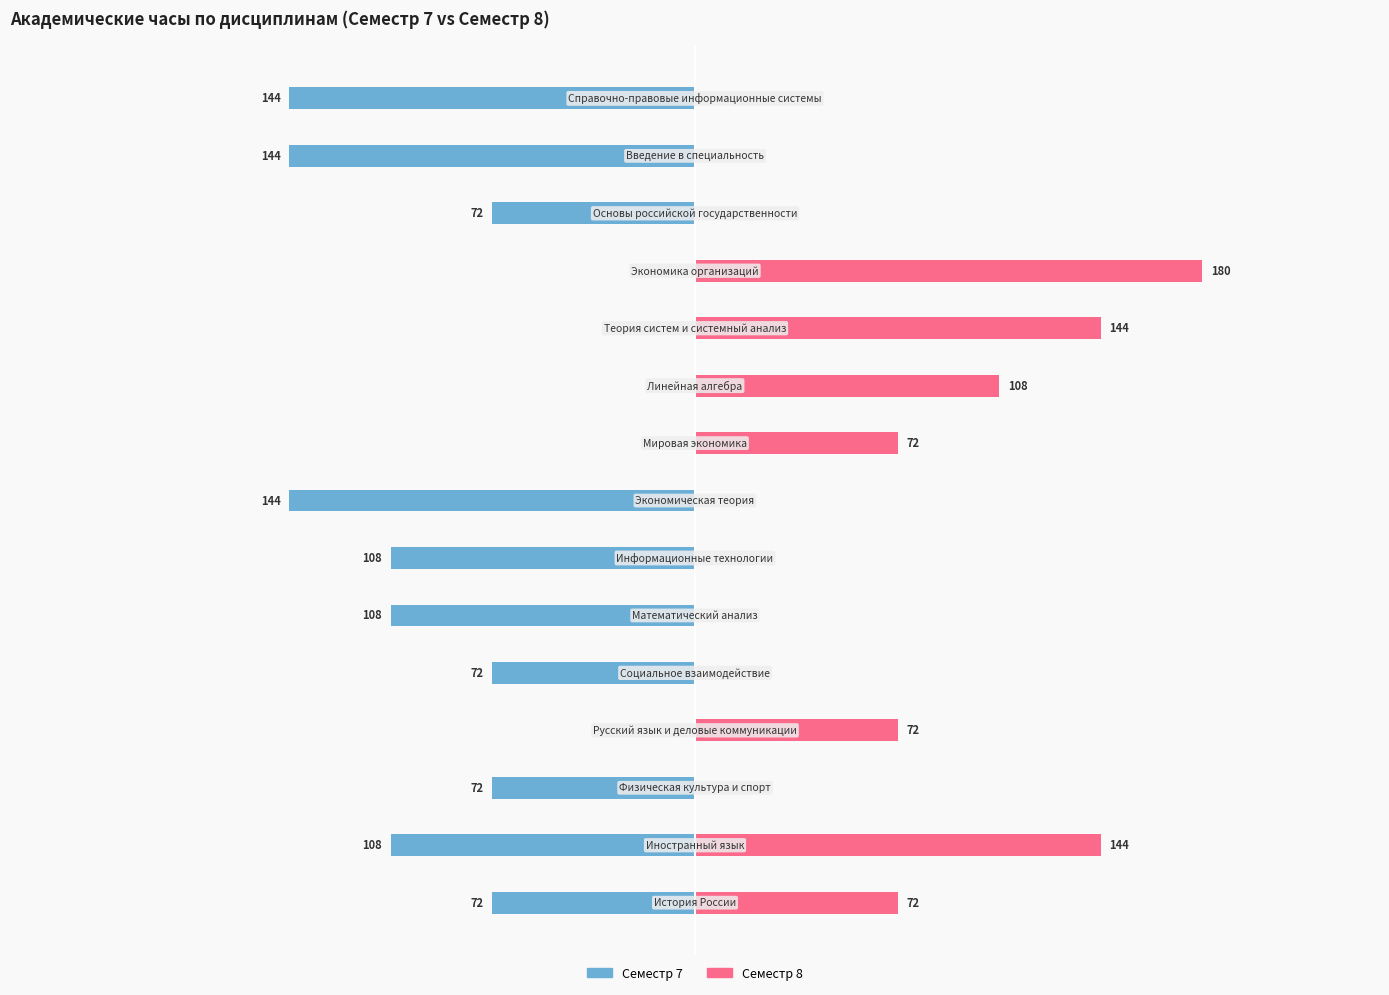

How many groups of bars are there?

15